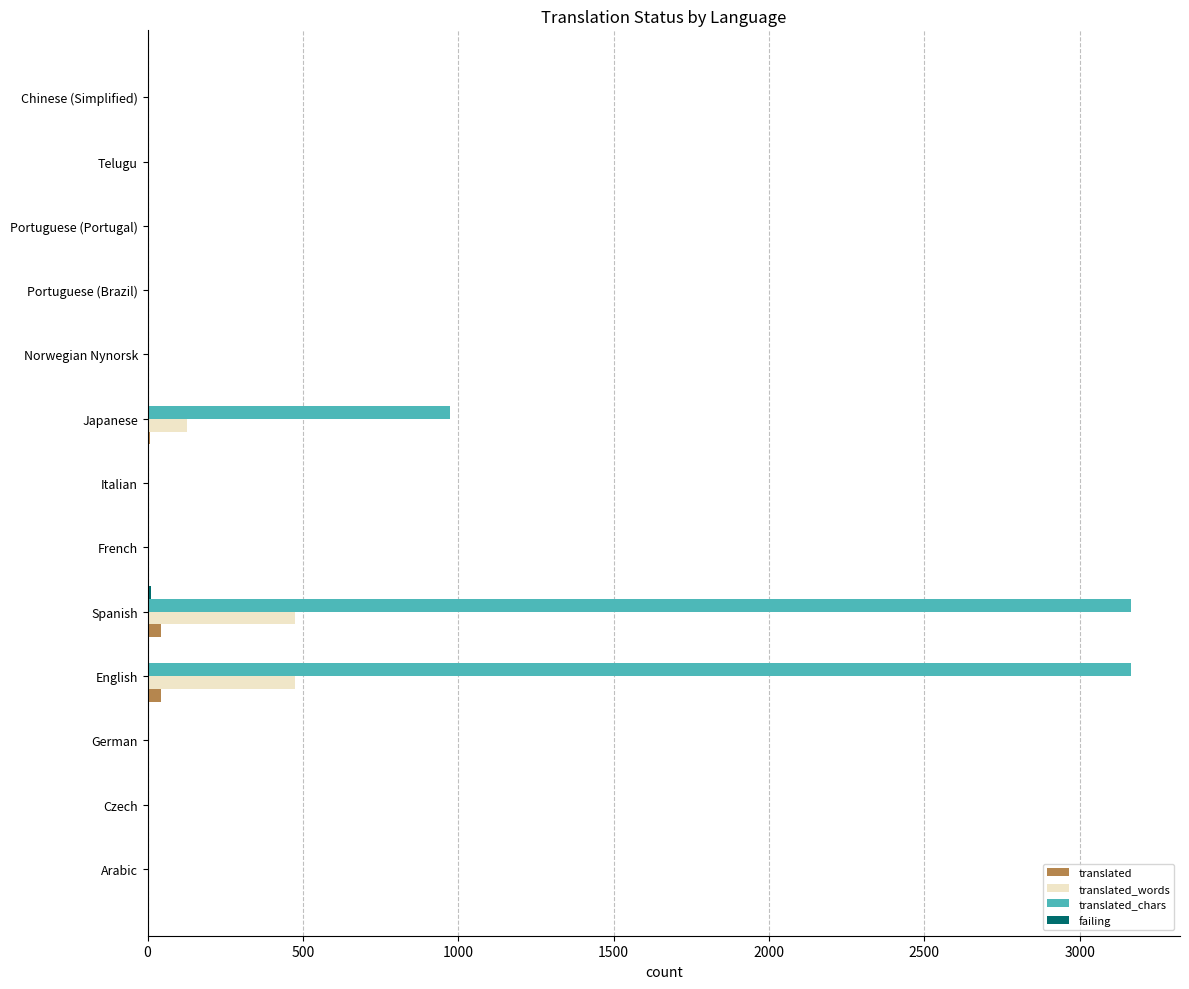

Is the value of translated_chars at English greater than the value of translated at English?

Yes